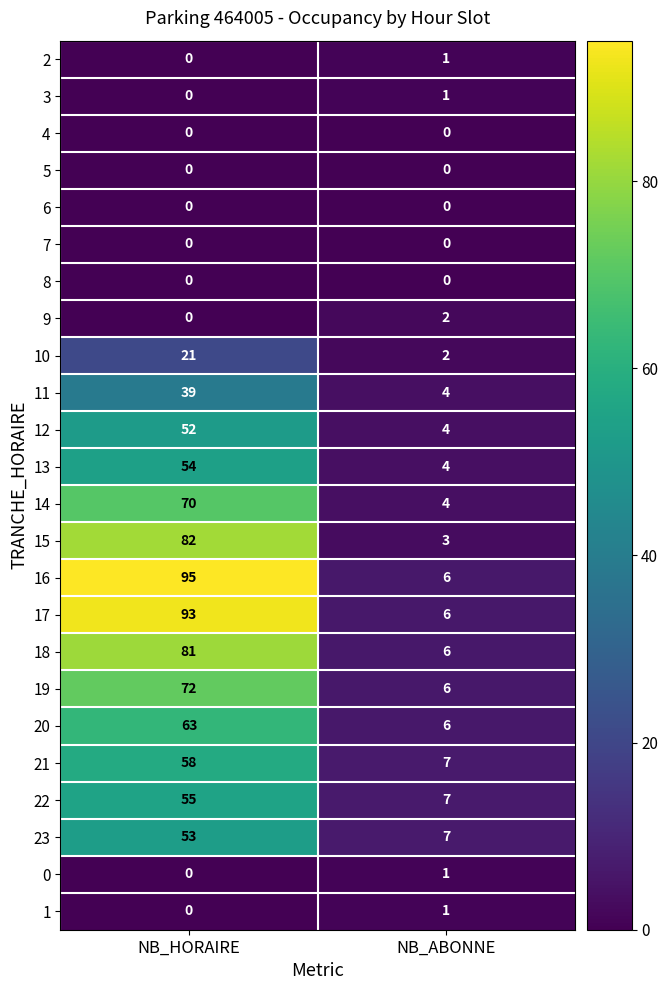

Between NB_HORAIRE and NB_ABONNE, which series saw the biggest shift?

16